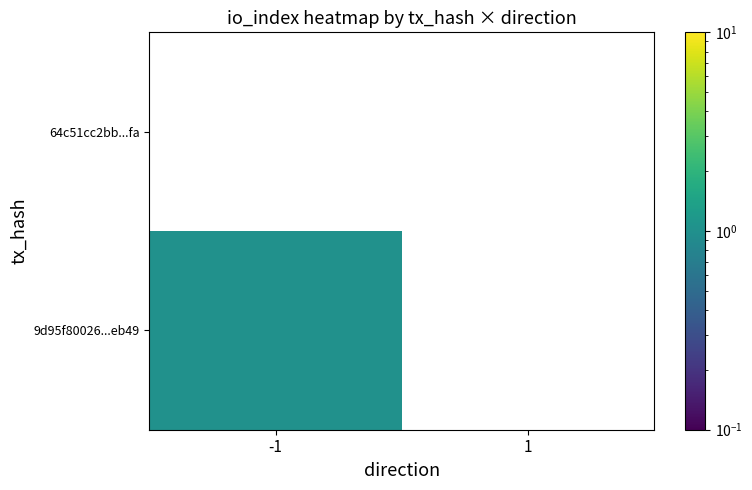

At which label does 64c51cc2bb...fa reach its peak?

-1